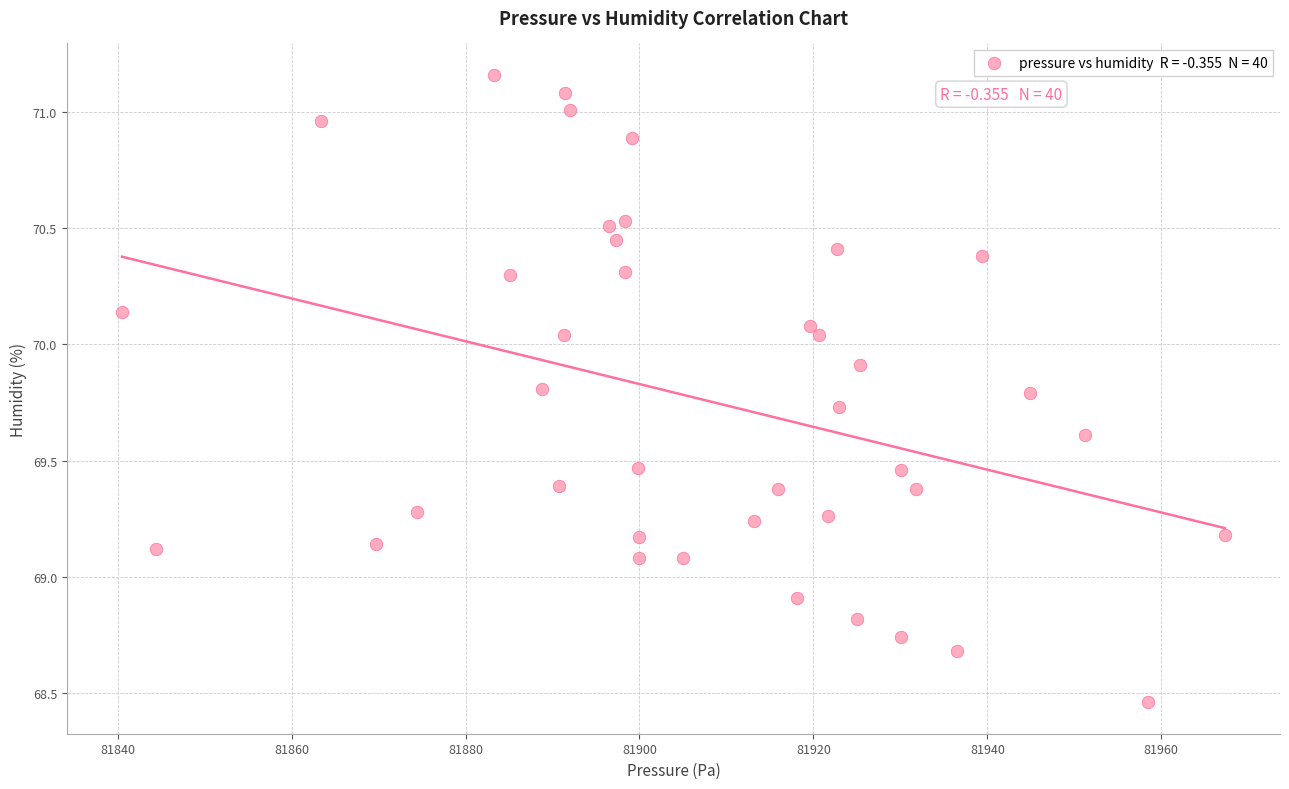

What is the range of X values (max minus min)?

126.8